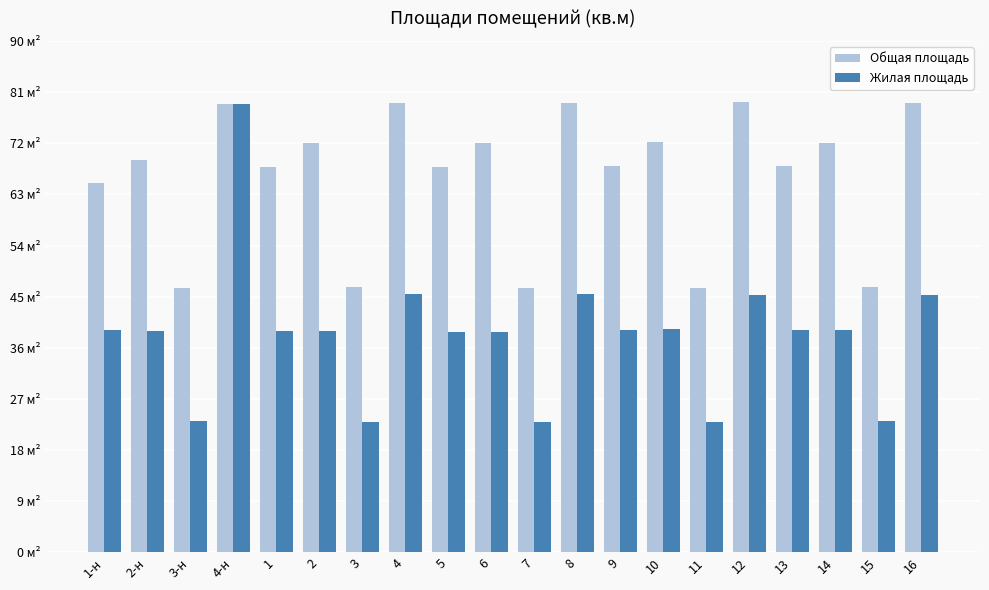

The Жилая площадь series shows 39.5 at 11. True or false?

False